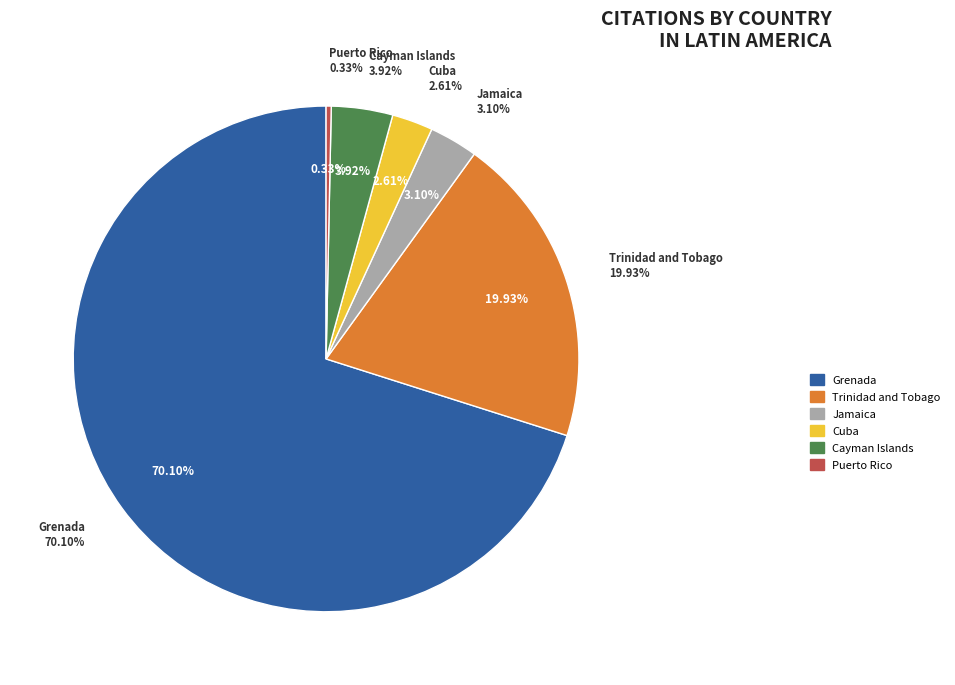

To the nearest percent, what percentage of the pie is Cuba?

3%